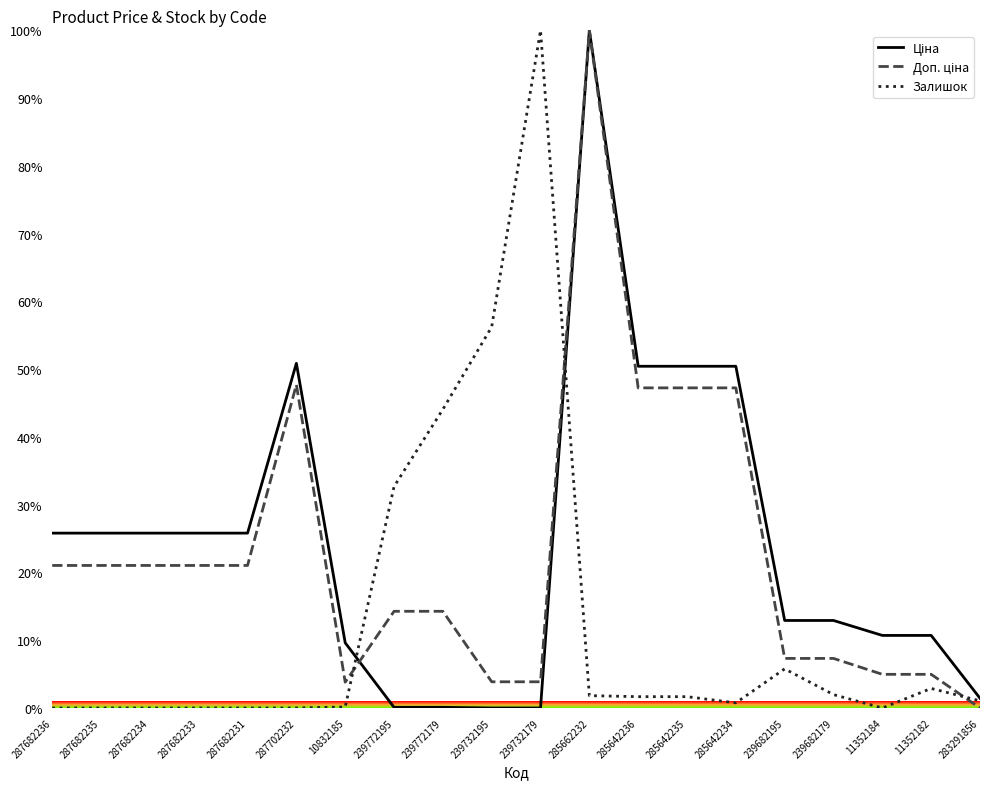

What is the spread (max minus min) of values at 11352182?

7.8